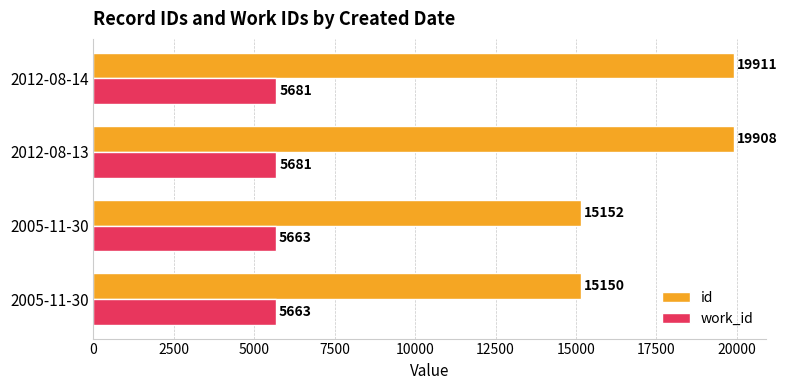

What are all the series names shown in the legend?

id, work_id